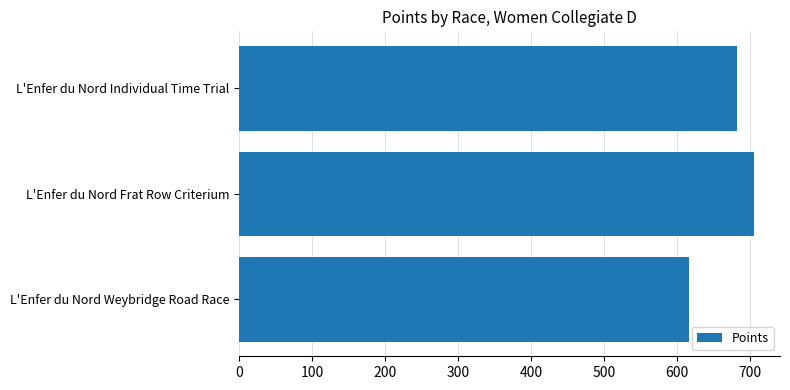

How many bars are there in total?

3